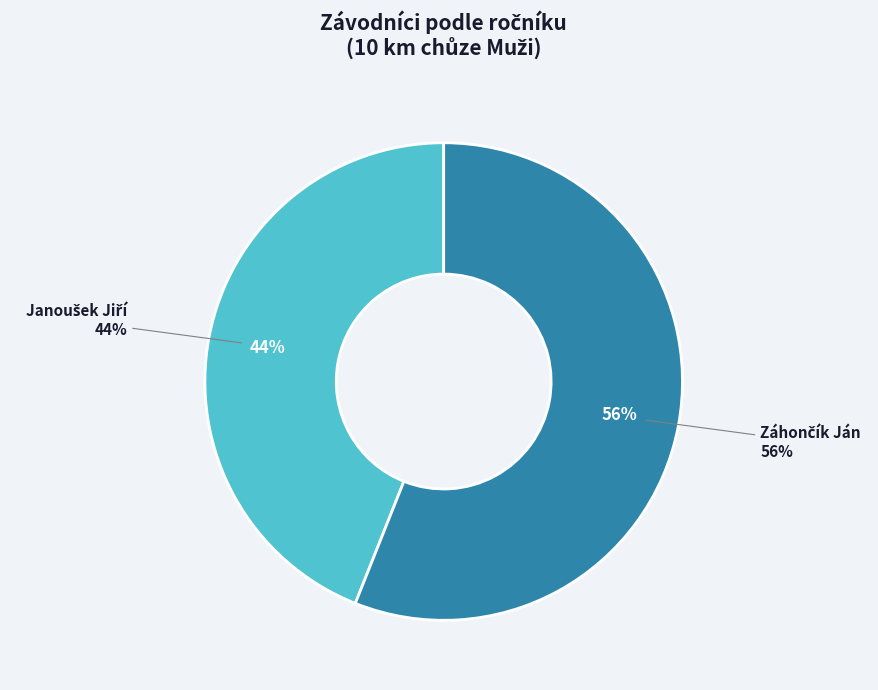

To the nearest percent, what is the difference between the largest and smallest slice percentages?

12%